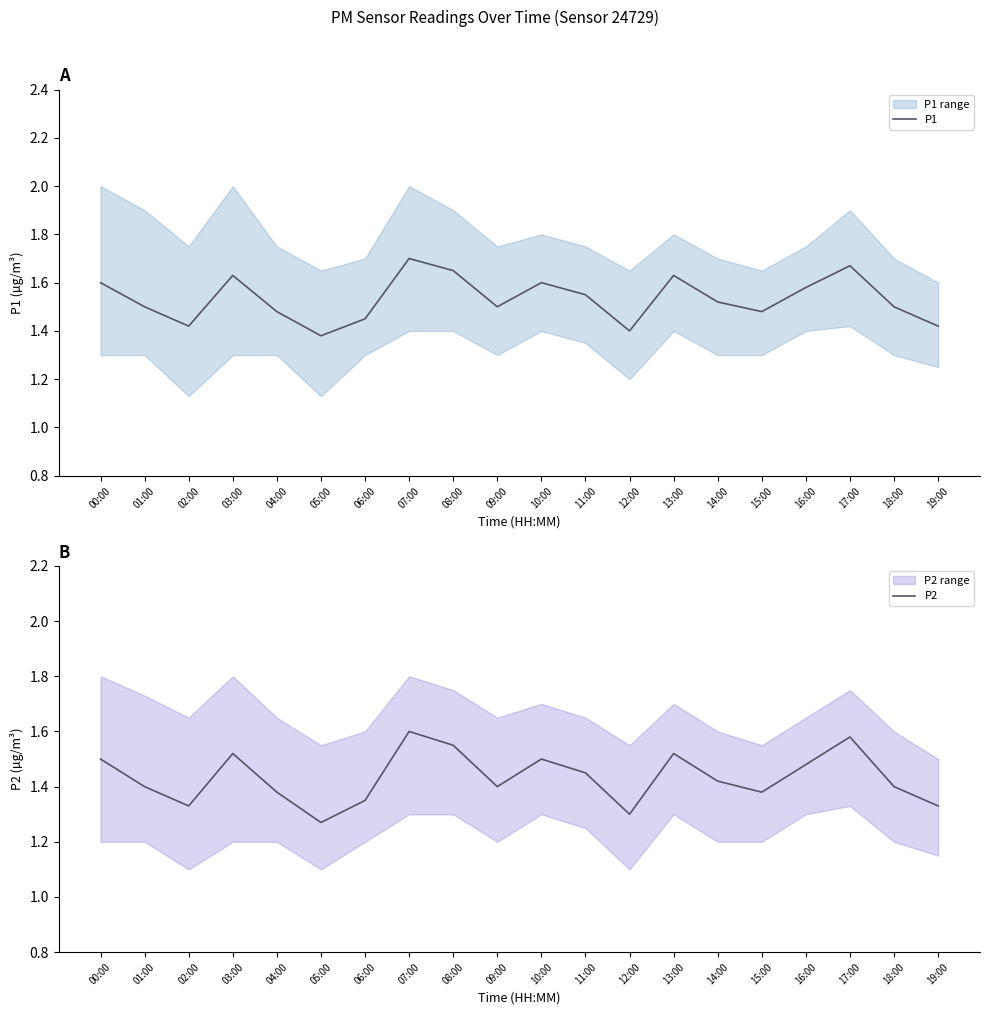

What position from the left is 15:00?

16